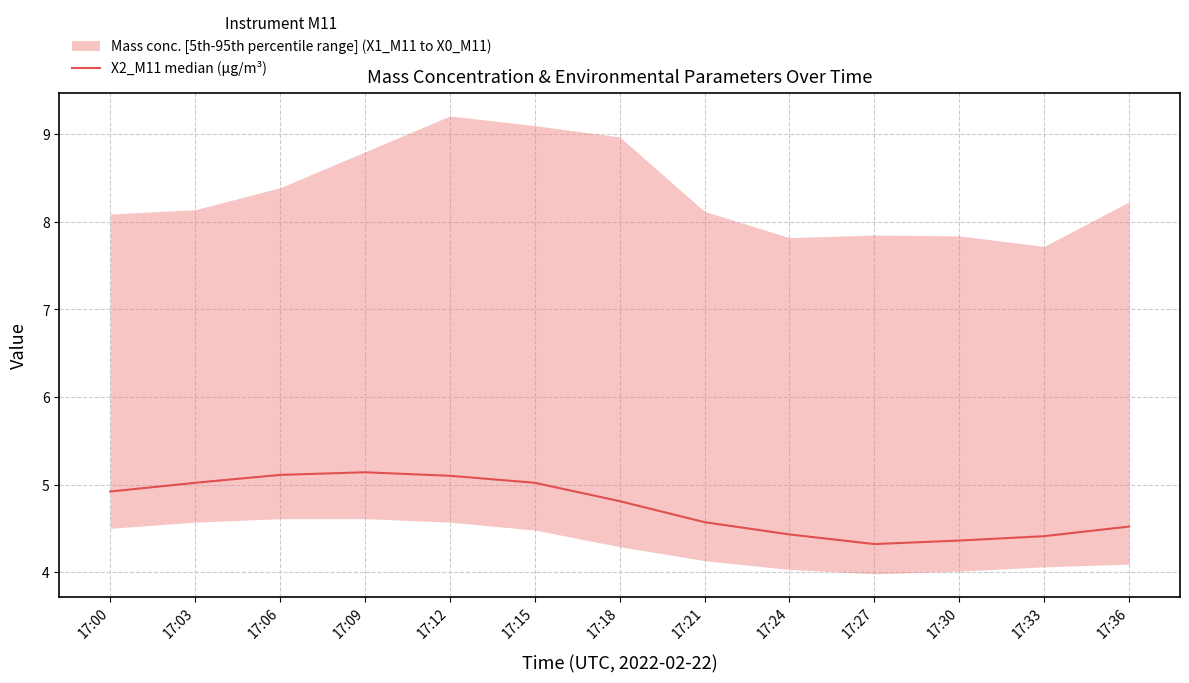

How many interior local peaks (higher than both neighbors) does the data have?

1